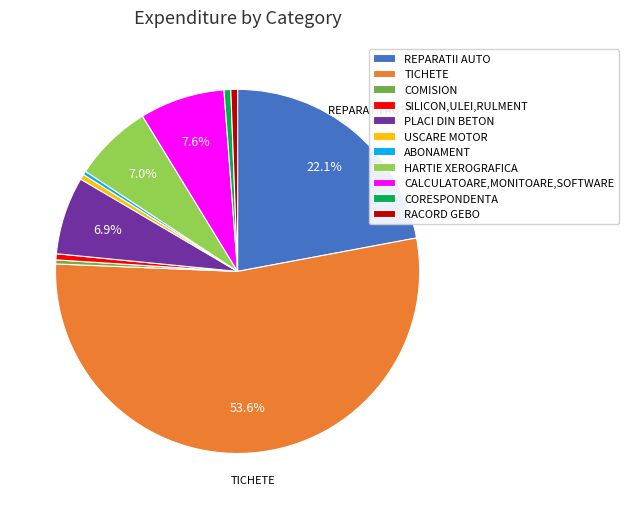

Which slice is the largest?

TICHETE